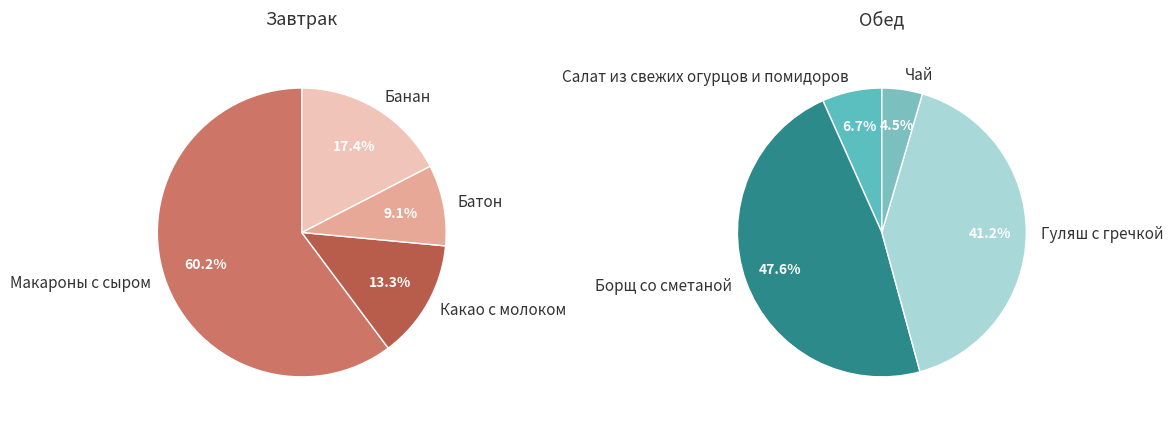

The Батон slice represents 1% of the pie. True or false?

False